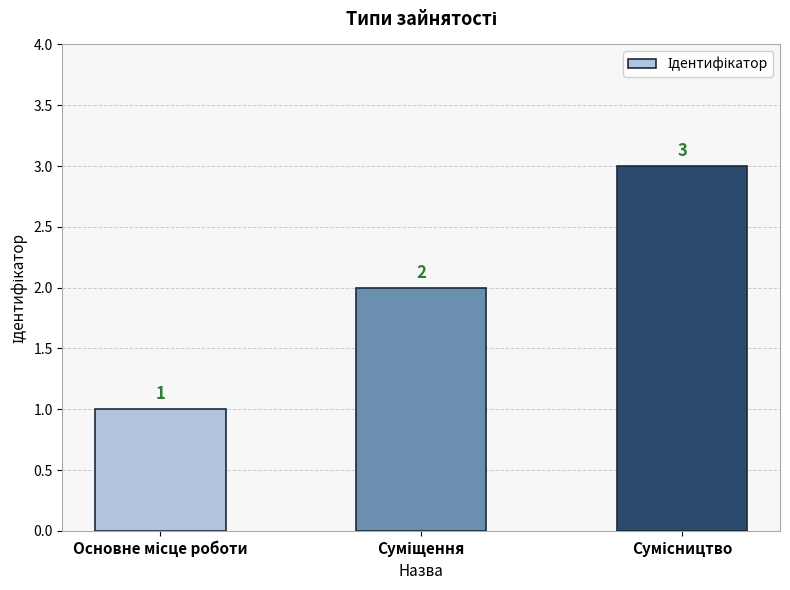

What is the maximum value shown in the chart?

3